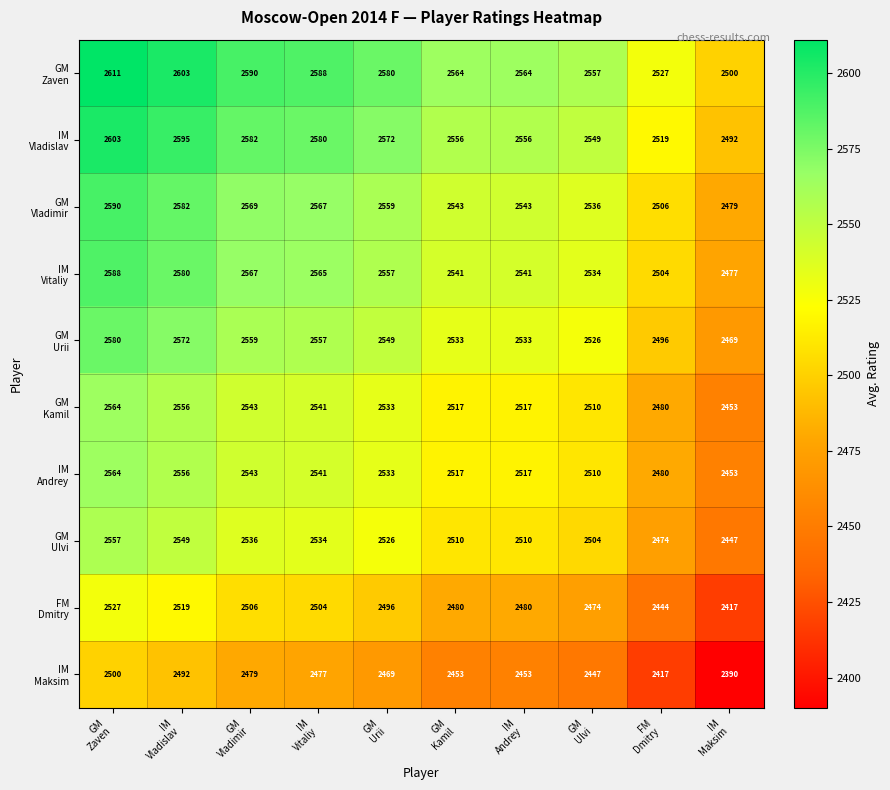

At how many categories does at least one series exceed 2450?

10